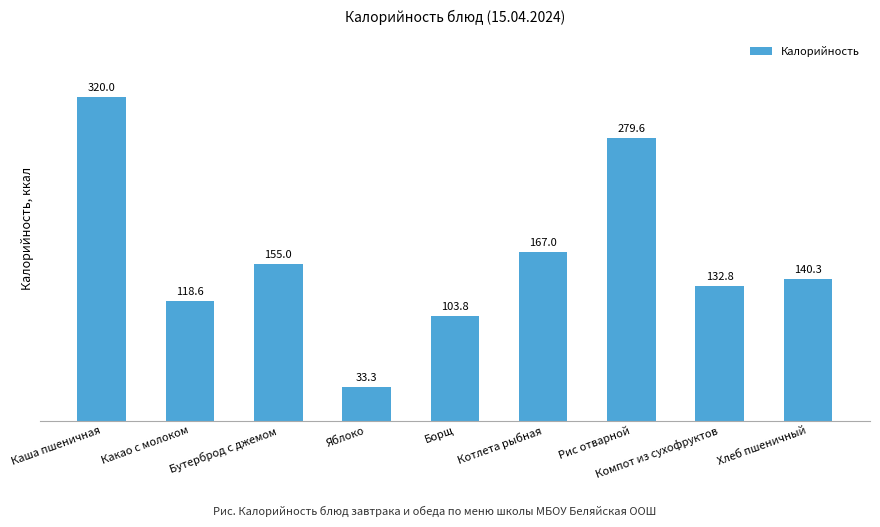

Which category has the highest value across all series?

Каша пшеничная